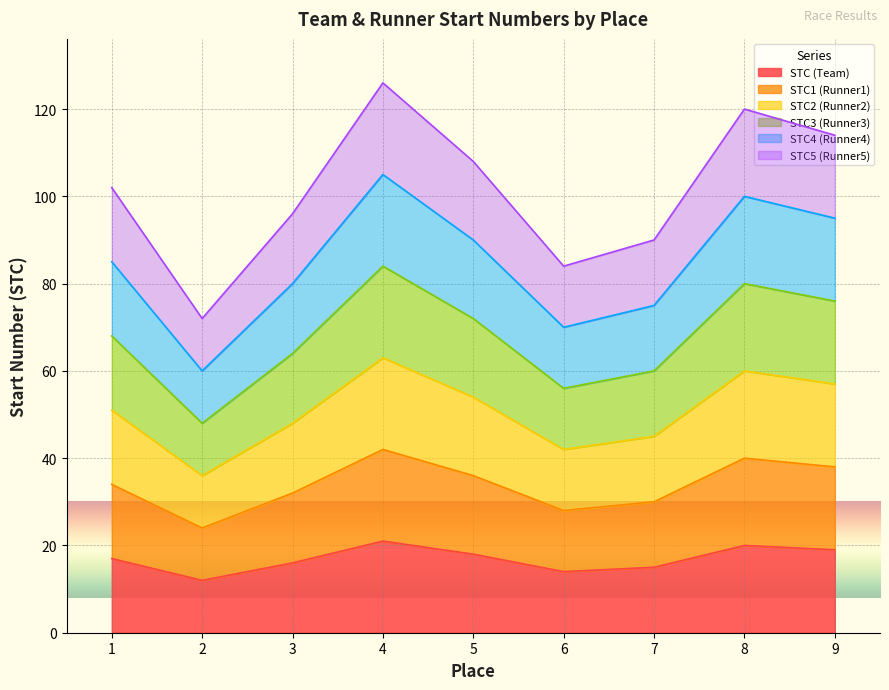

What is the highest value of the STC5 (Runner5) series?

126